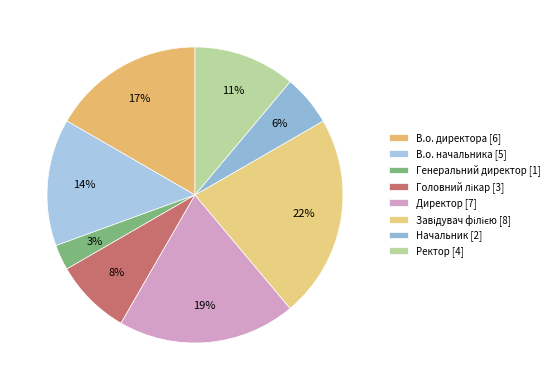

How many slices are in this pie chart?

8